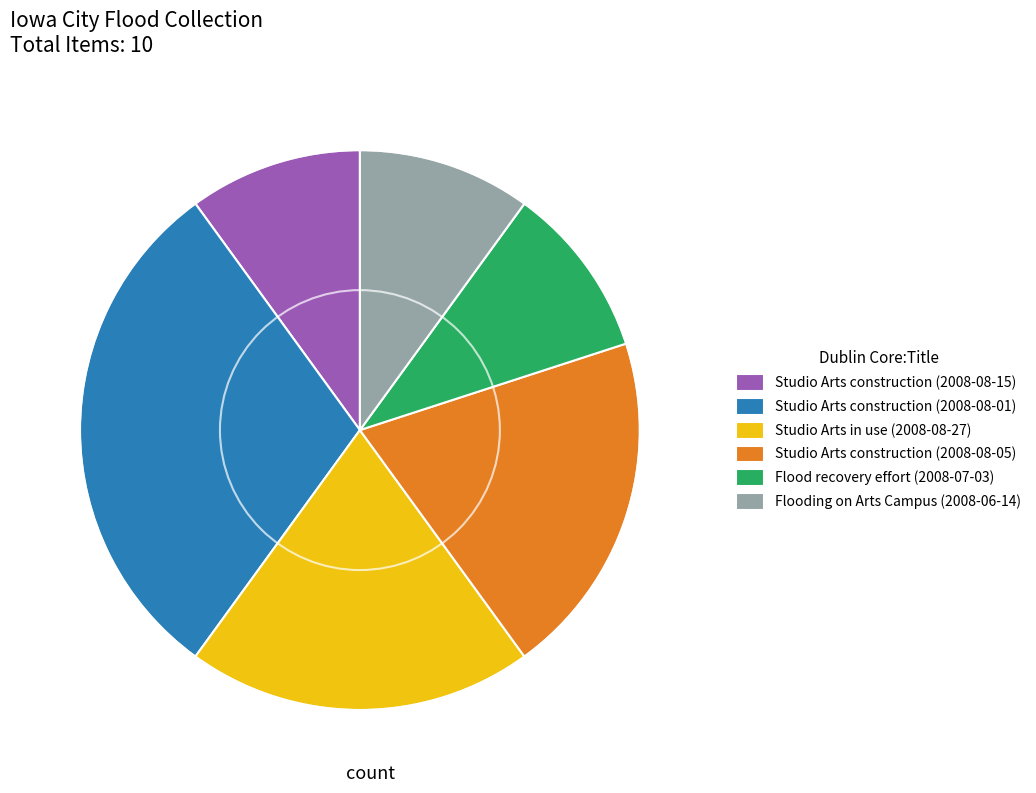

Combined, do Flood recovery effort (2008-07-03) and Studio Arts in use (2008-08-27) account for over 50%?

No